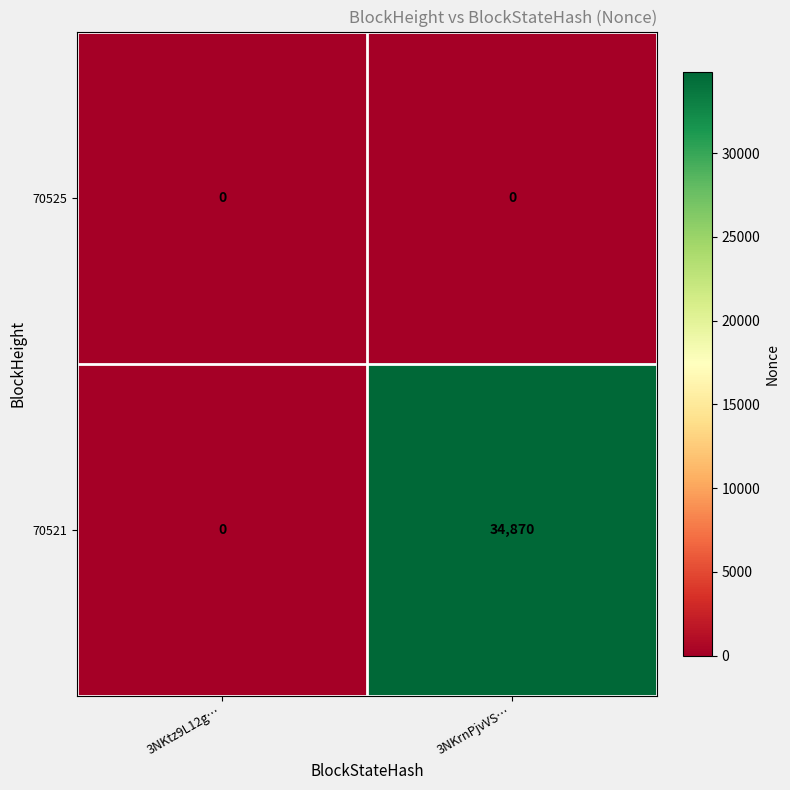

Reading left to right, transcribe all the data shown in this chart.

70525: 3NKtz9L12g…=0	3NKrnPjvVS…=0
70521: 3NKtz9L12g…=0	3NKrnPjvVS…=34870